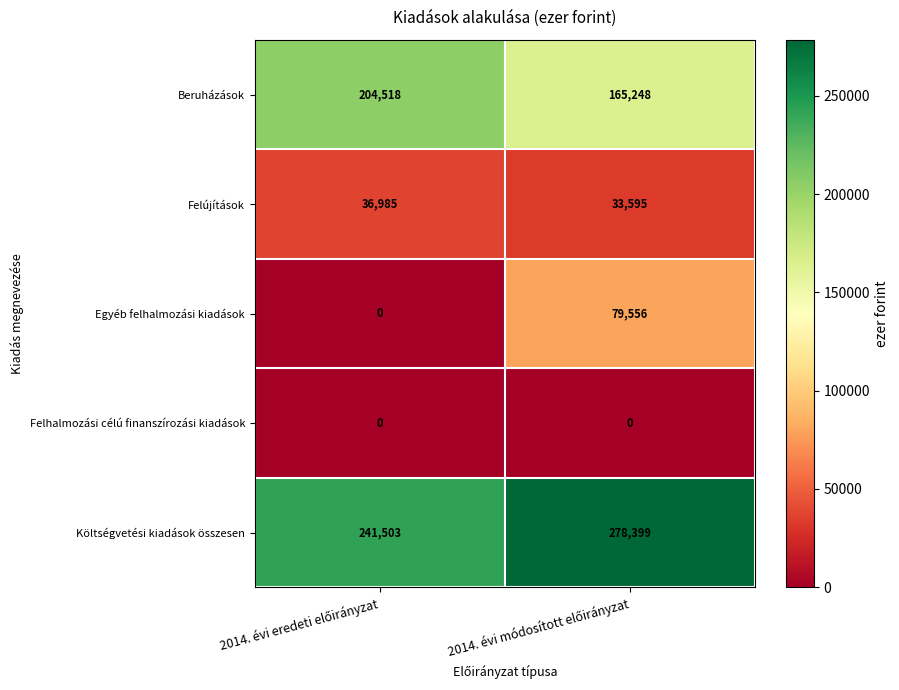

What is the minimum value for Beruházások?

165248